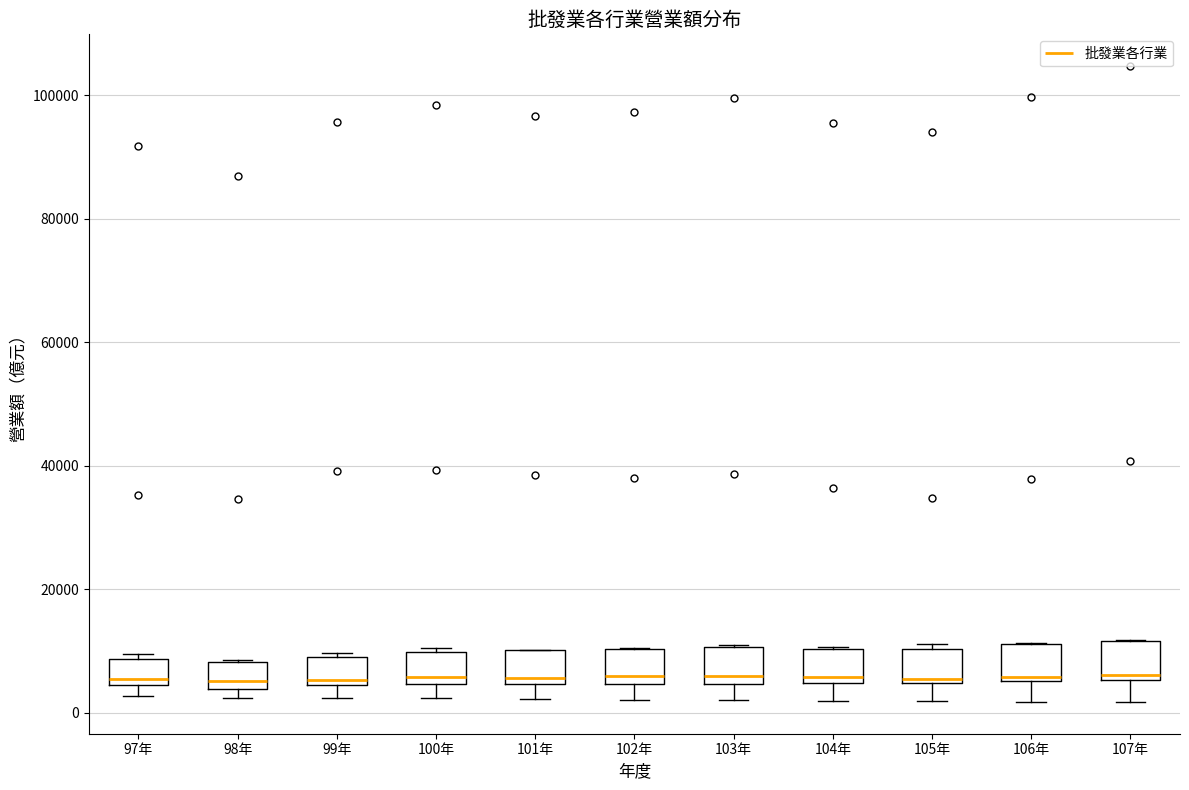

Where is the upper edge of the box for 98年 on the y-axis? The values are not printed on the chart, so give them approximately, as read against the axis.

8000